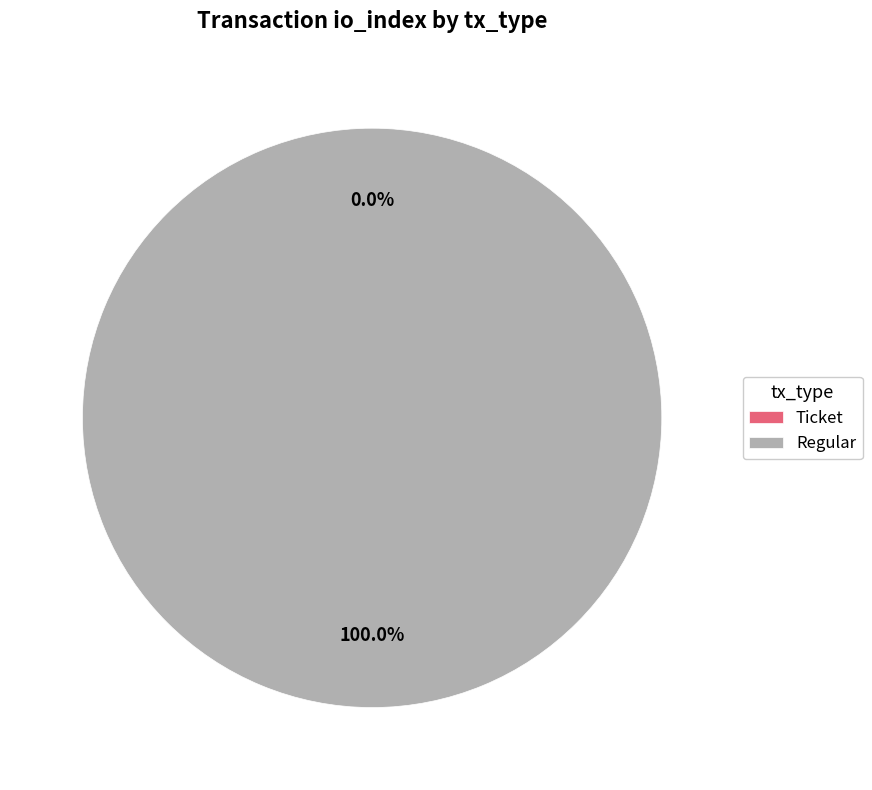

Is it true that Regular is 88% of the pie?

False